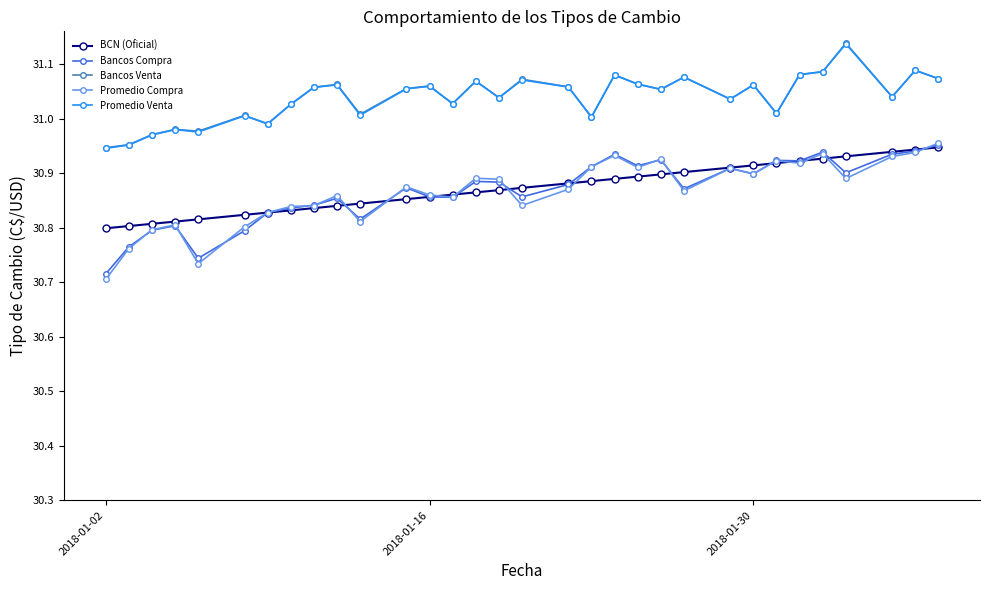

Does the chart have visible grid lines?

No